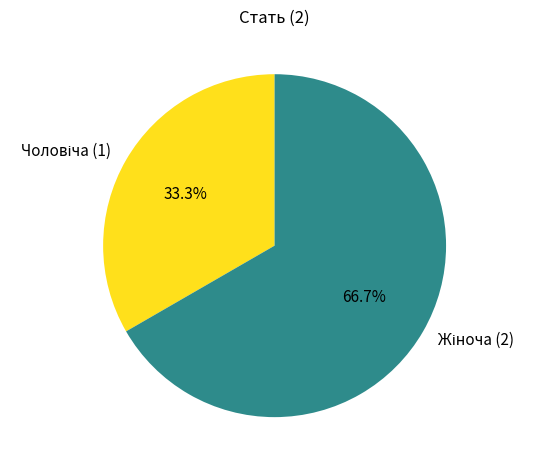

Is there a majority slice in this chart?

Yes